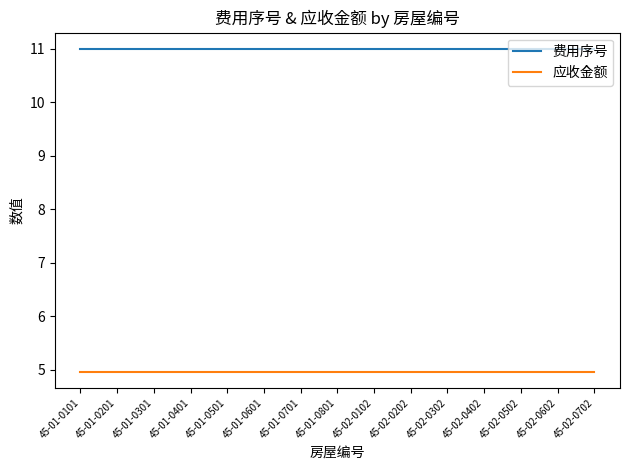

How many distinct data groups are displayed?

2